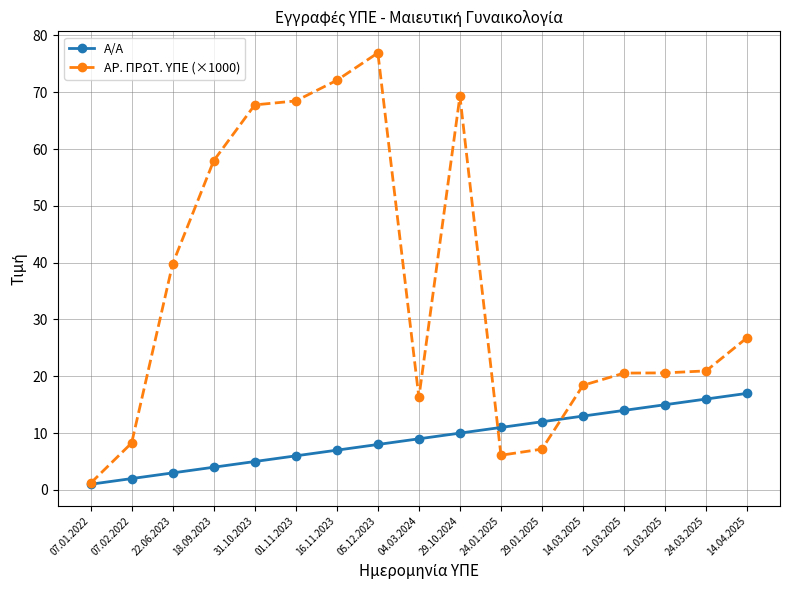

Rank the categories by Α/Α value from highest to lowest.

14.04.2025, 24.03.2025, 21.03.2025, 21.03.2025, 14.03.2025, 29.01.2025, 24.01.2025, 29.10.2024, 04.03.2024, 05.12.2023, 16.11.2023, 01.11.2023, 31.10.2023, 18.09.2023, 22.06.2023, 07.02.2022, 07.01.2022